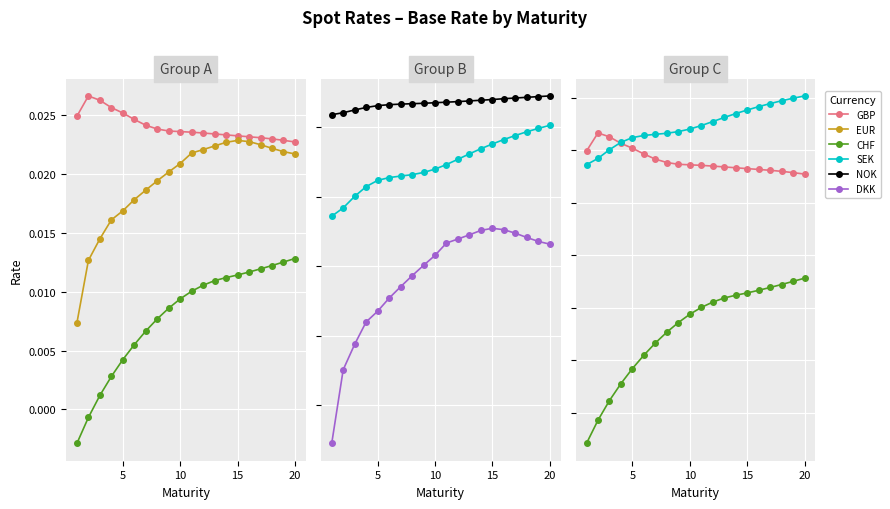

How many interior local peaks does the DKK series have?

1